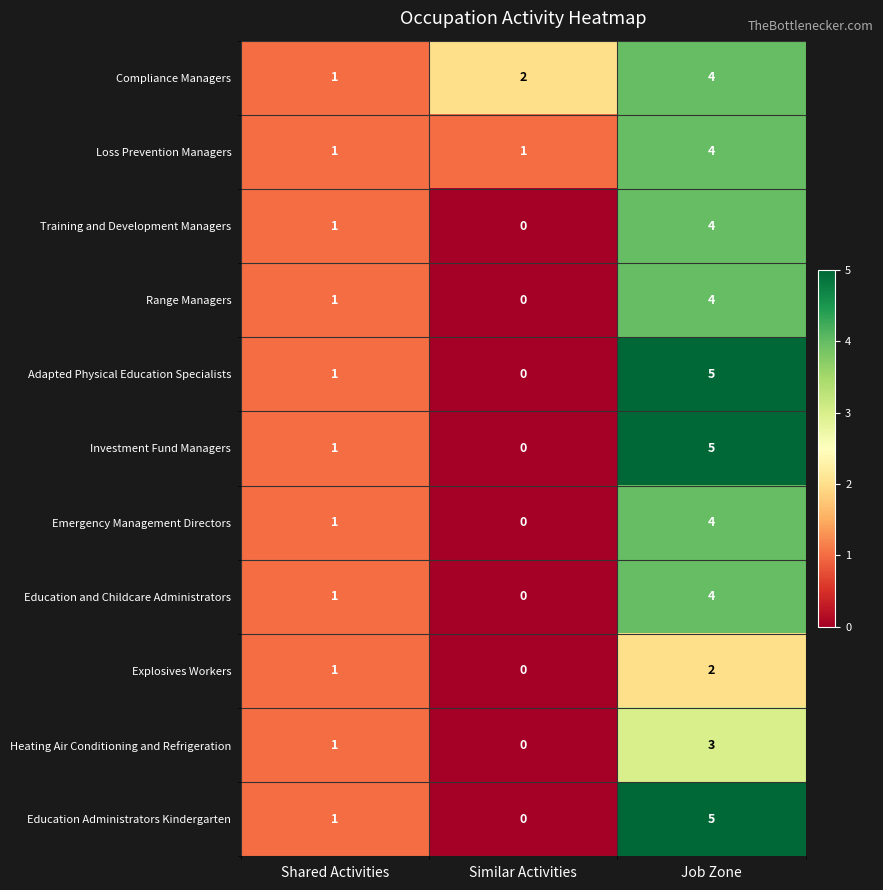

The value of Education and Childcare Administrators at Similar Activities is 0. True or false?

True